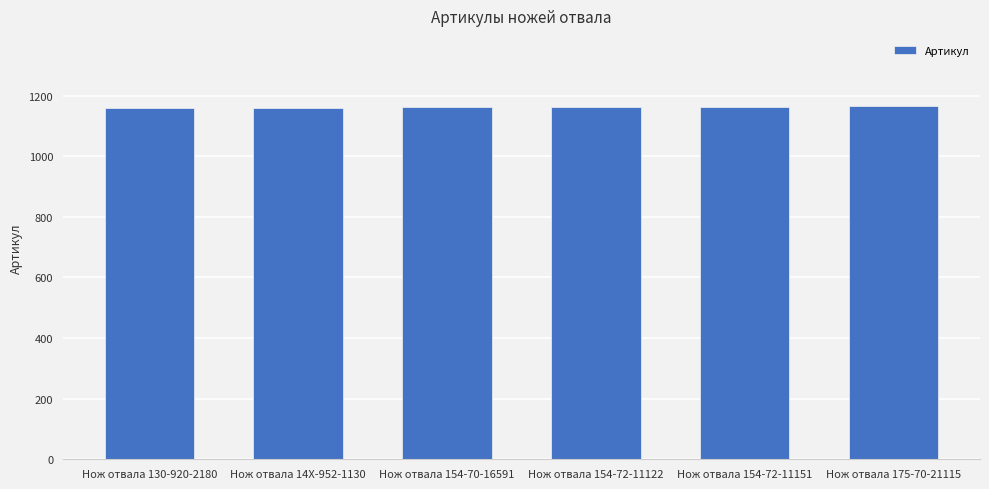

The value at Нож отвала 130-920-2180 is 1863. True or false?

False